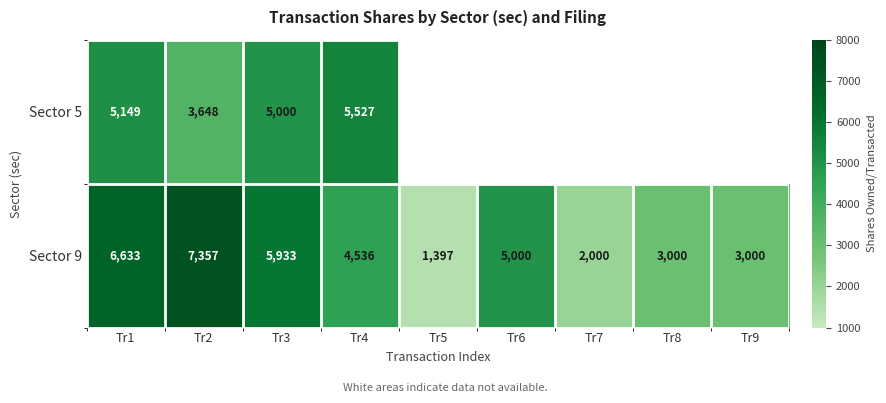

At how many categories does at least one series exceed 4968?

5